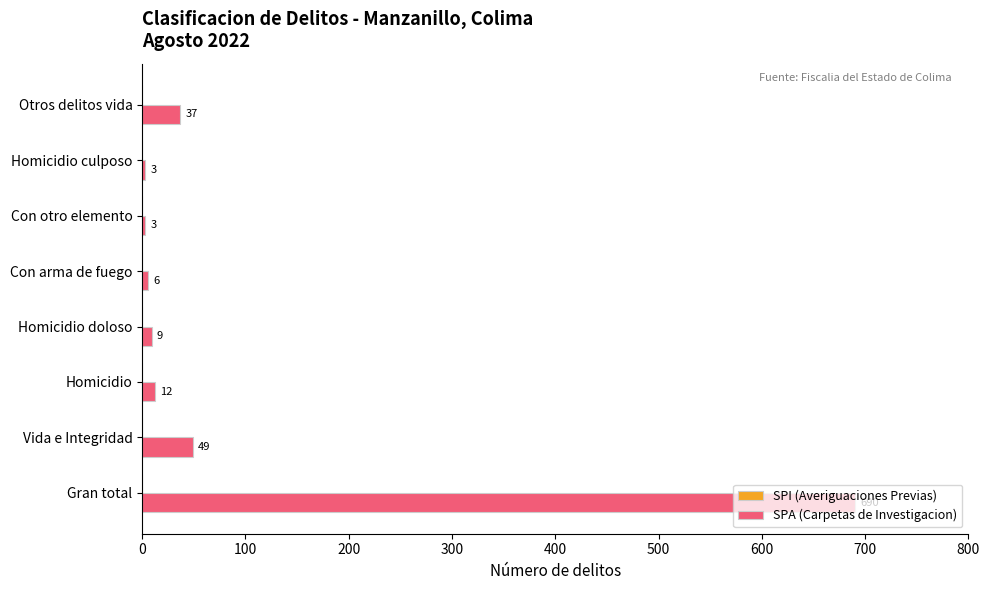

What is the sum of the values at Otros delitos vida and Con arma de fuego?

43